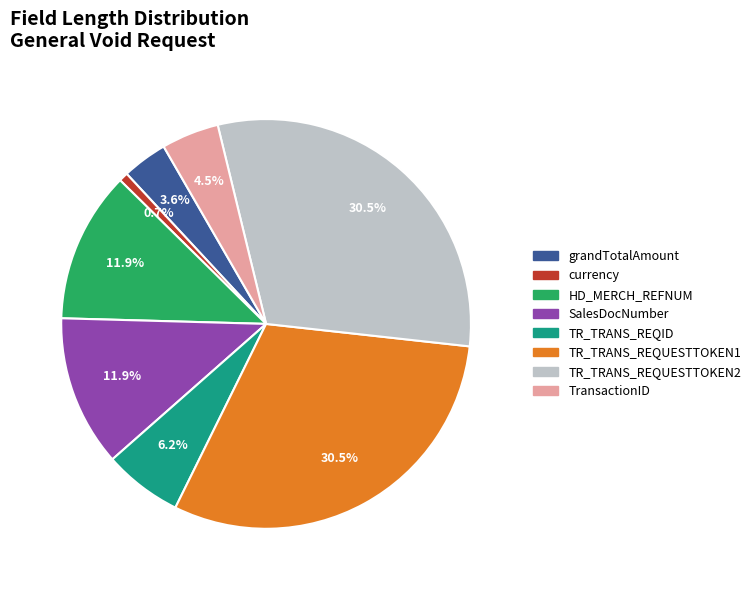

Combined, do TR_TRANS_REQID and TR_TRANS_REQUESTTOKEN2 account for over 50%?

No